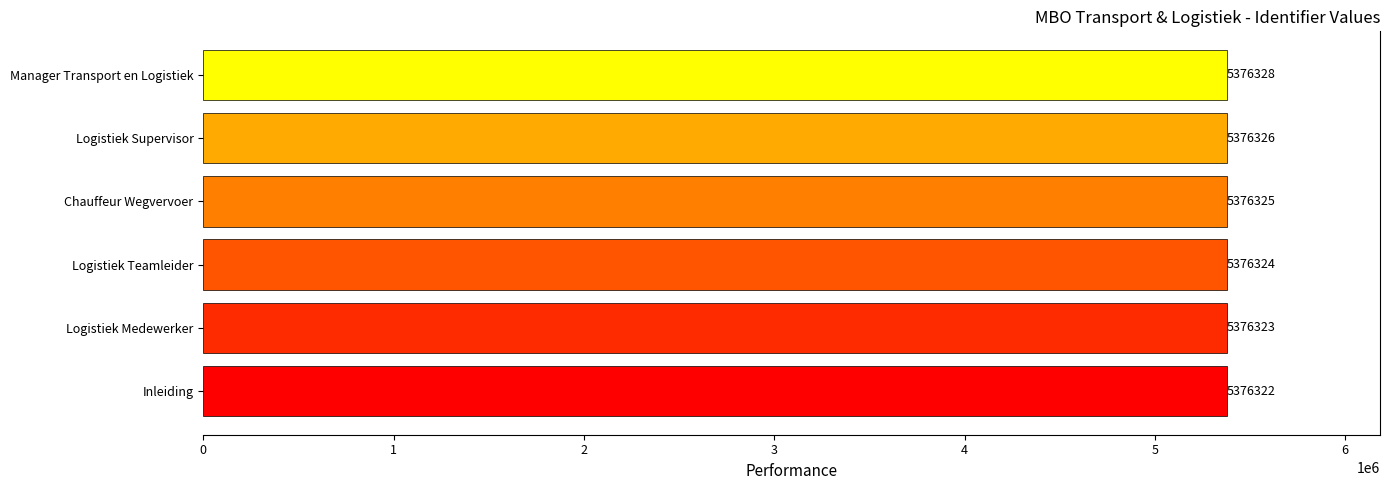

Reading top to bottom, list all the values displayed in this chart.

5376328	5376326	5376325	5376324	5376323	5376322